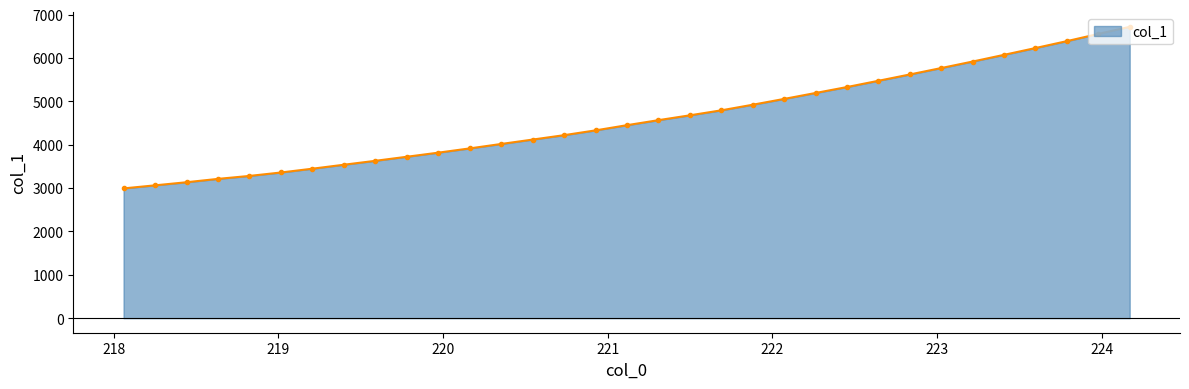

What is the sum of all values?

151511.1